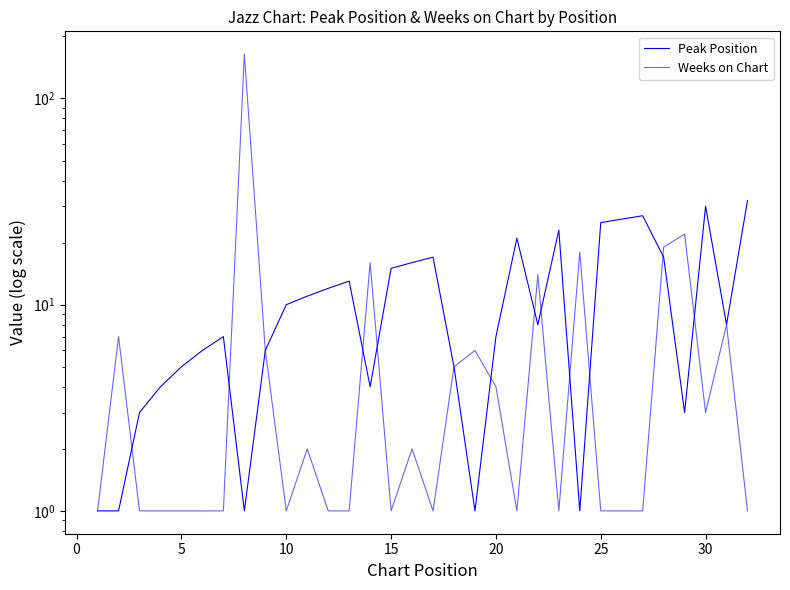

How many interior local valleys does the Weeks on Chart series have?

6